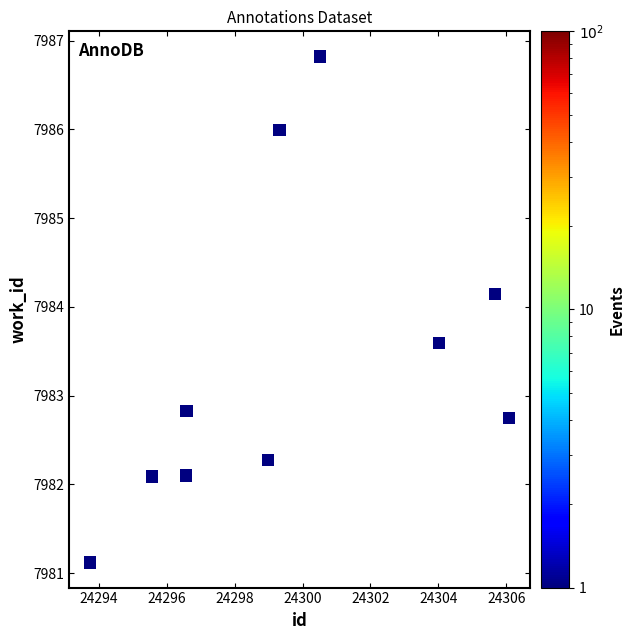

What is the range of X values (max minus min)?

12.3